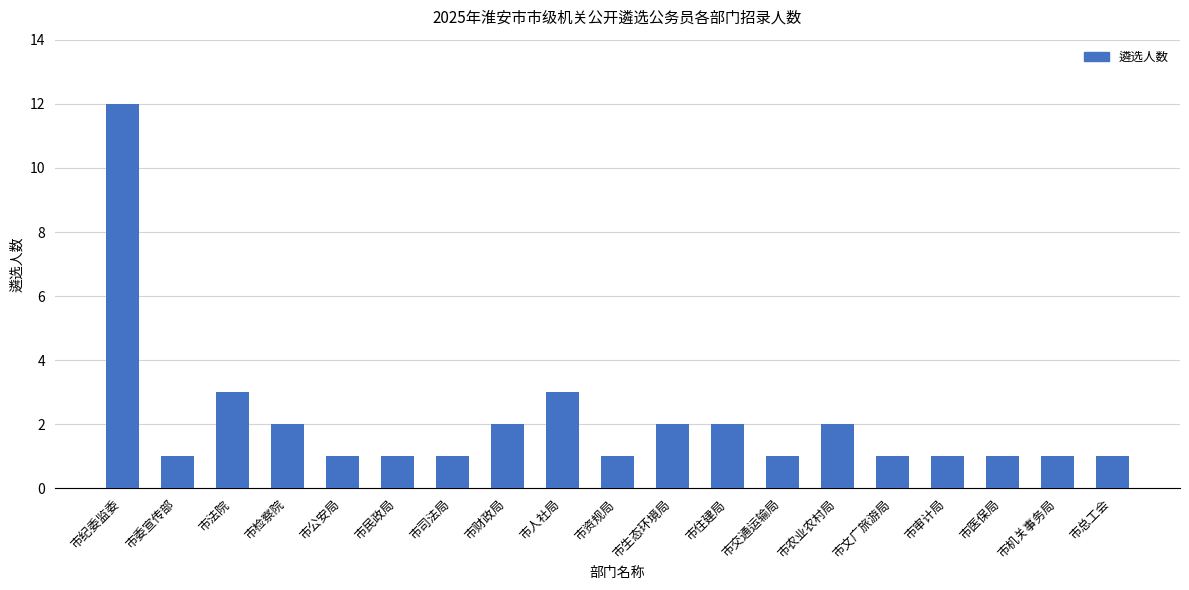

Reading left to right, extract all data points from this chart.

市纪委监委=12	市委宣传部=1	市法院=3	市检察院=2	市公安局=1	市民政局=1	市司法局=1	市财政局=2	市人社局=3	市资规局=1	市生态环境局=2	市住建局=2	市交通运输局=1	市农业农村局=2	市文广旅游局=1	市审计局=1	市医保局=1	市机关事务局=1	市总工会=1